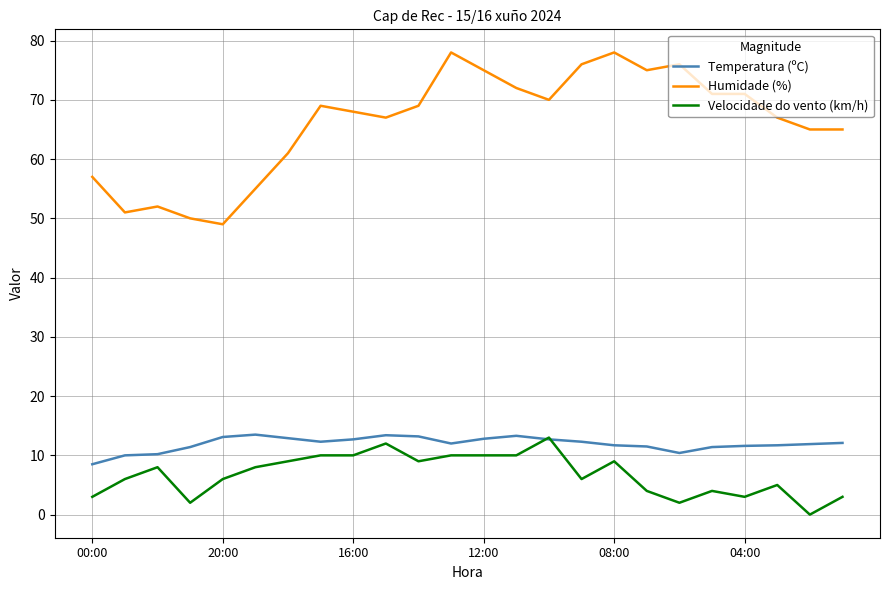

Which series has the largest total across all categories?

Humidade (%)